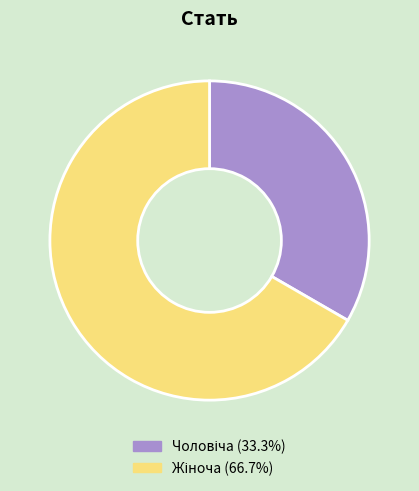

Count the number of slices in the pie.

2